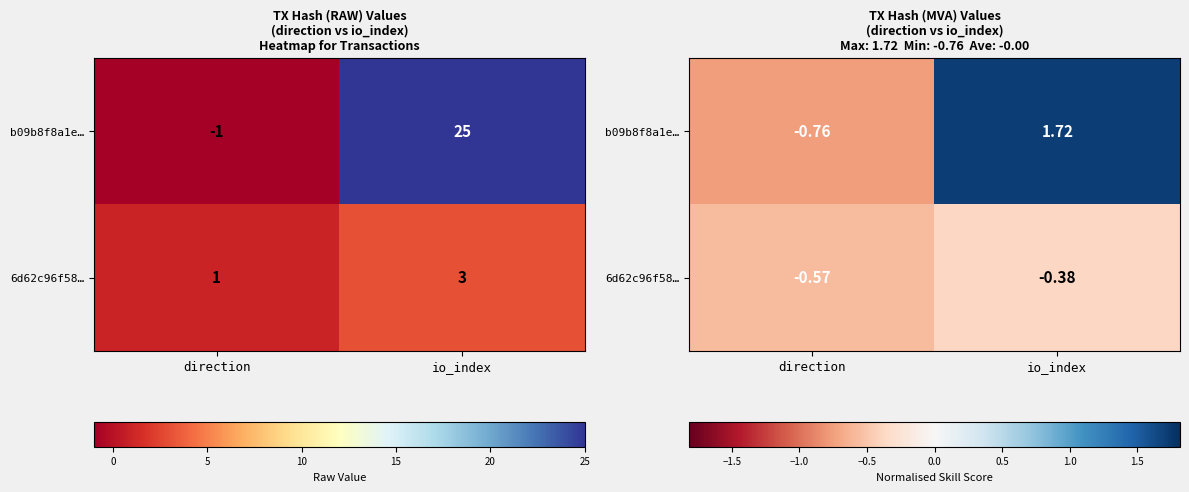

Is the value of 6d62c96f58… at direction greater than the value of b09b8f8a1e… at io_index?

No